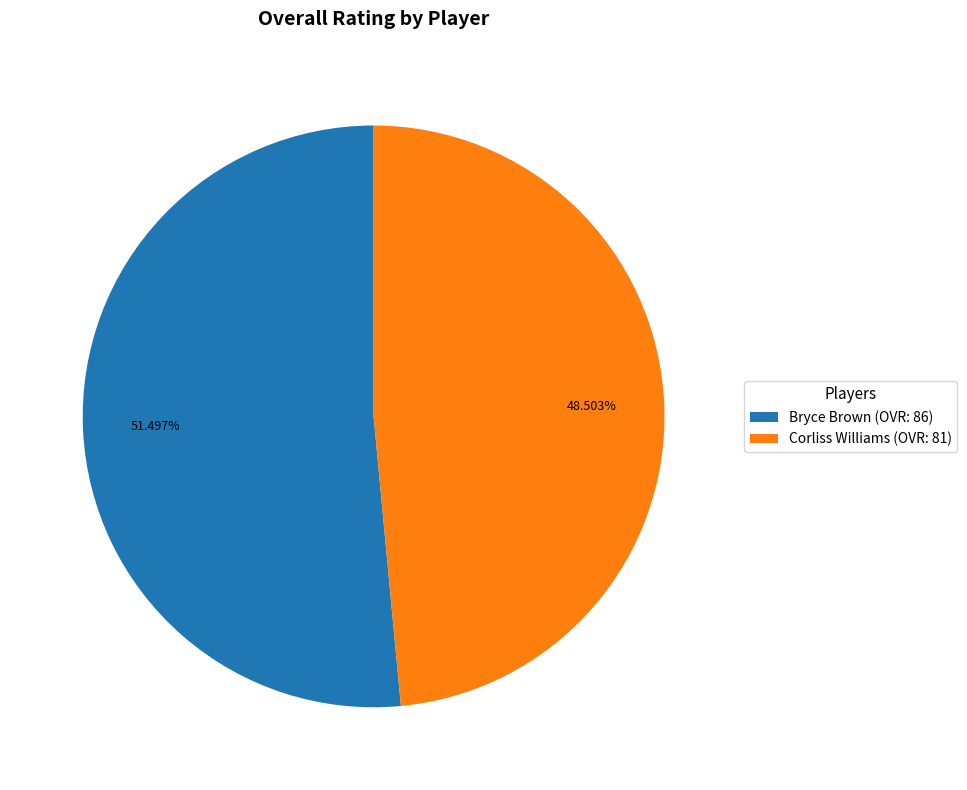

True or false: Corliss Williams accounts for 58% of the total.

False